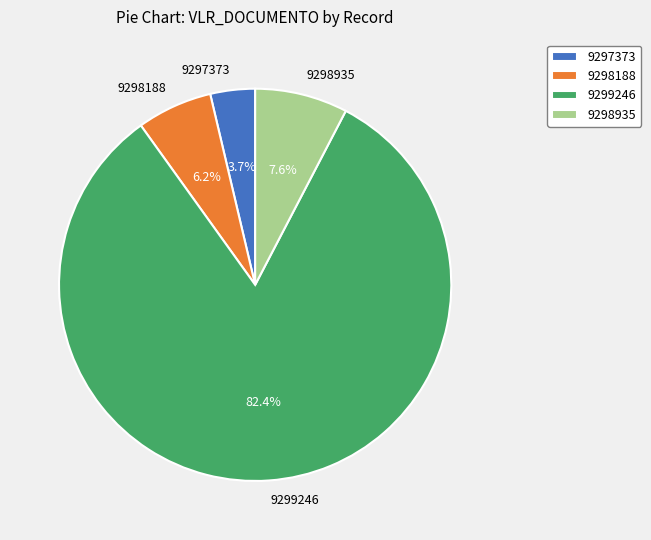

Is it true that 9297373 is 4% of the pie?

True